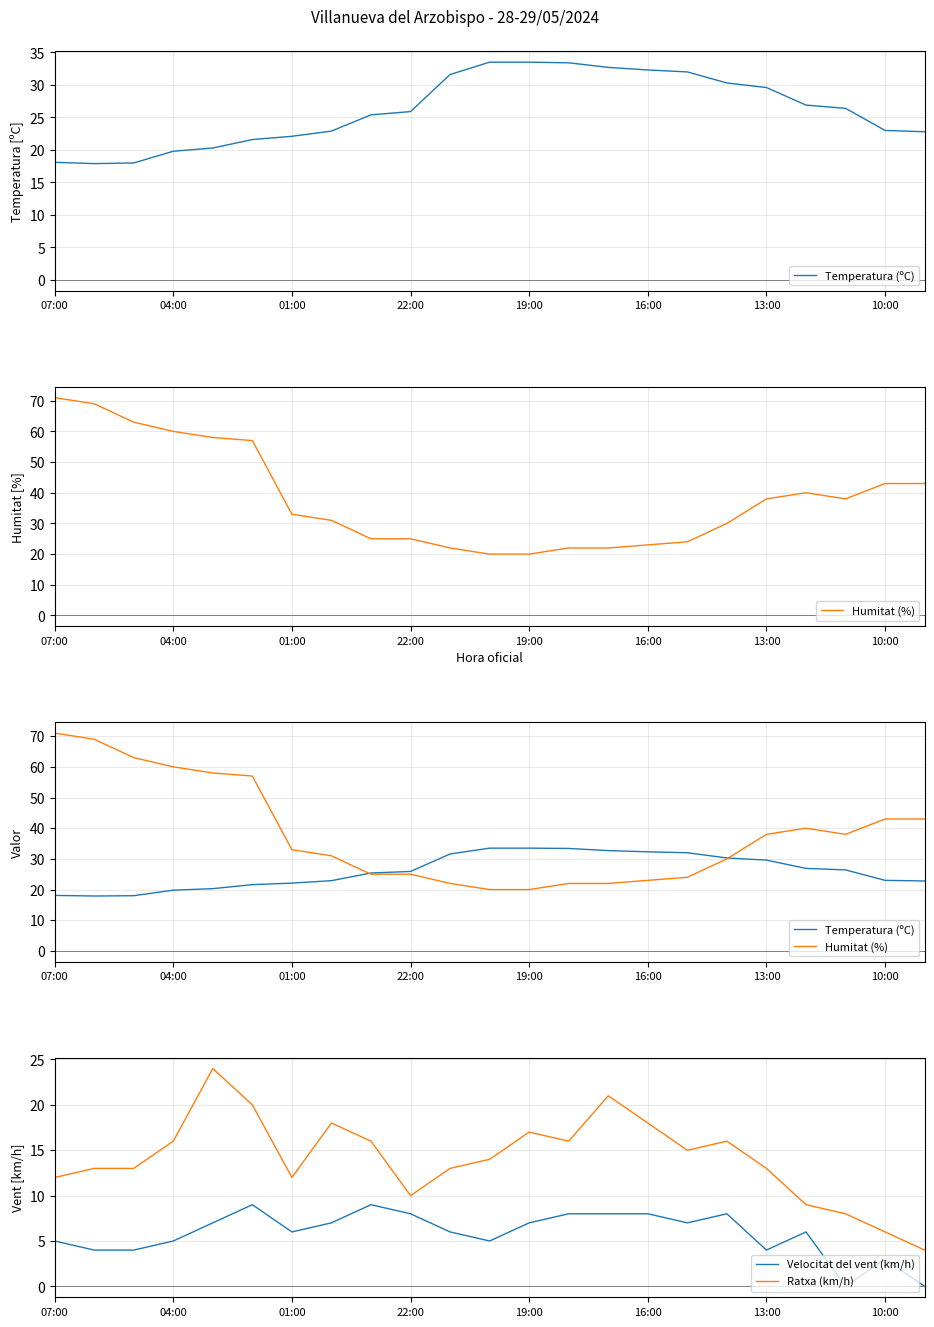

What is the lowest value of the Ratxa (km/h) series?

4